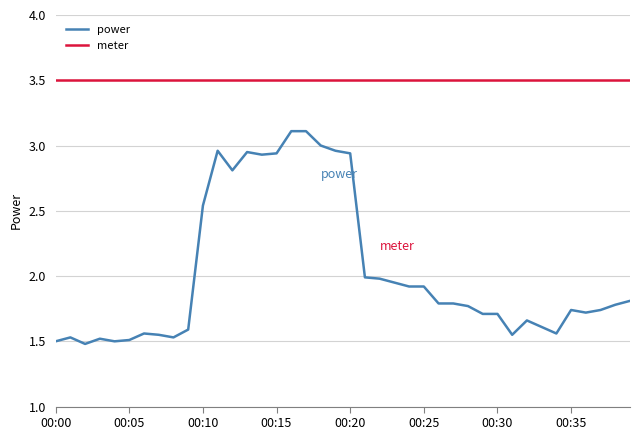

Rank the series by their maximum value, from lowest to highest.

power, meter